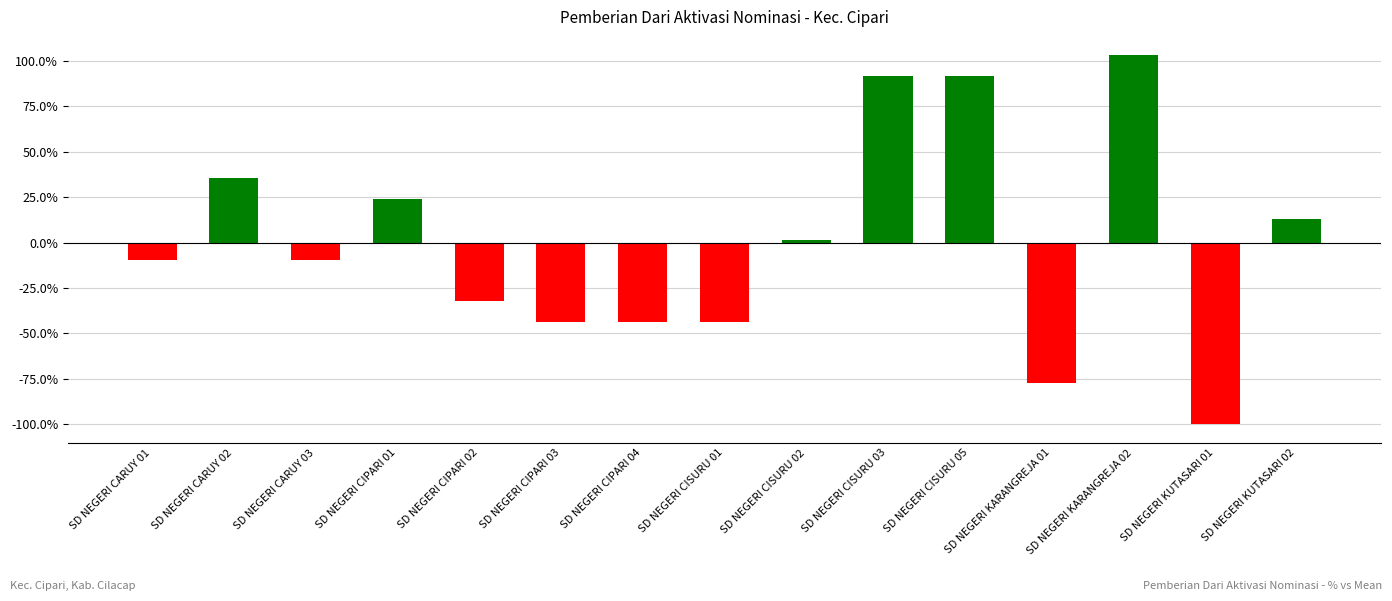

The value at SD NEGERI CISURU 05 is 91.7. True or false?

True